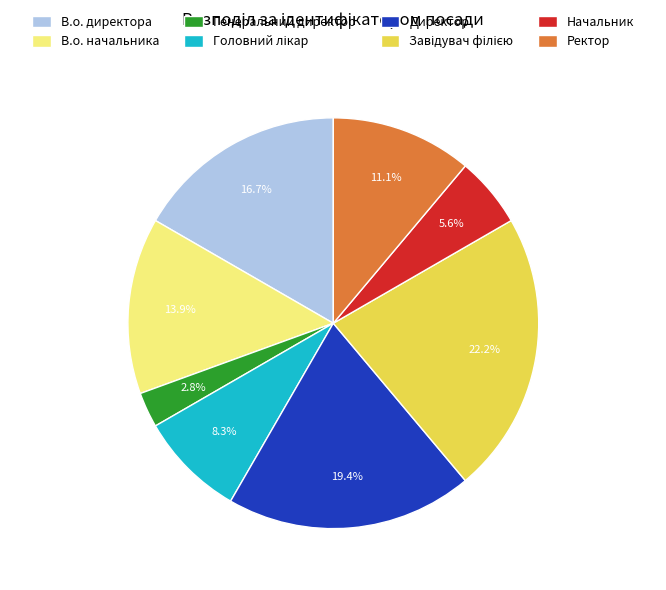

Is there any slice that represents more than half of the pie?

No